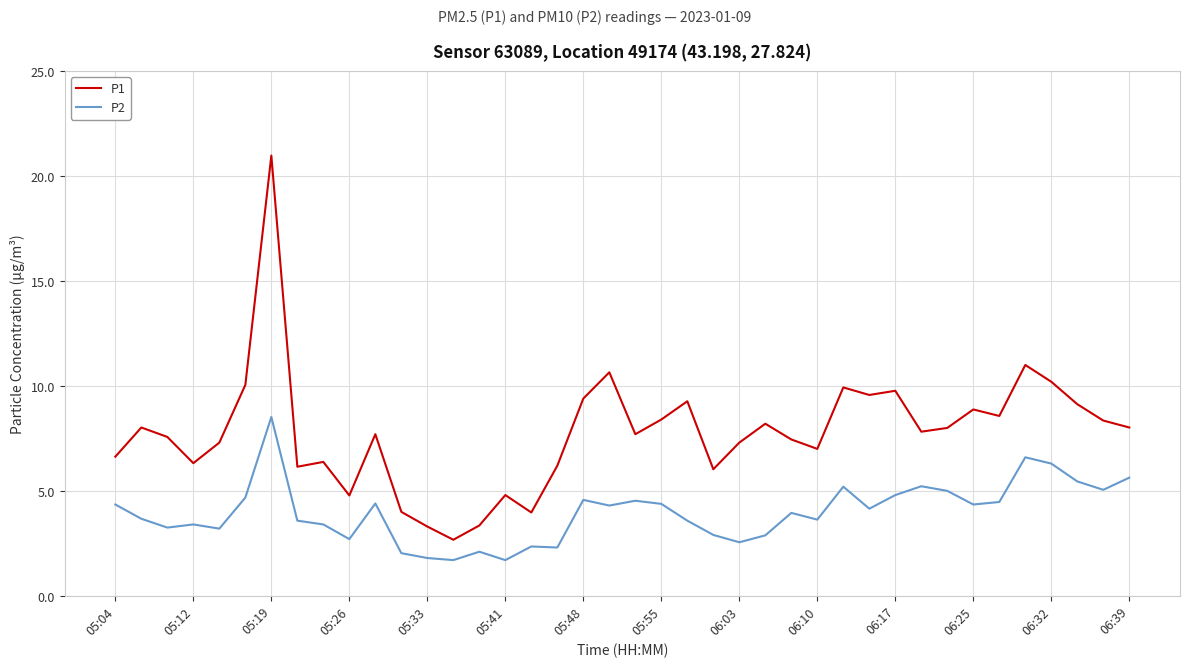

Which series has the largest total across all categories?

P1